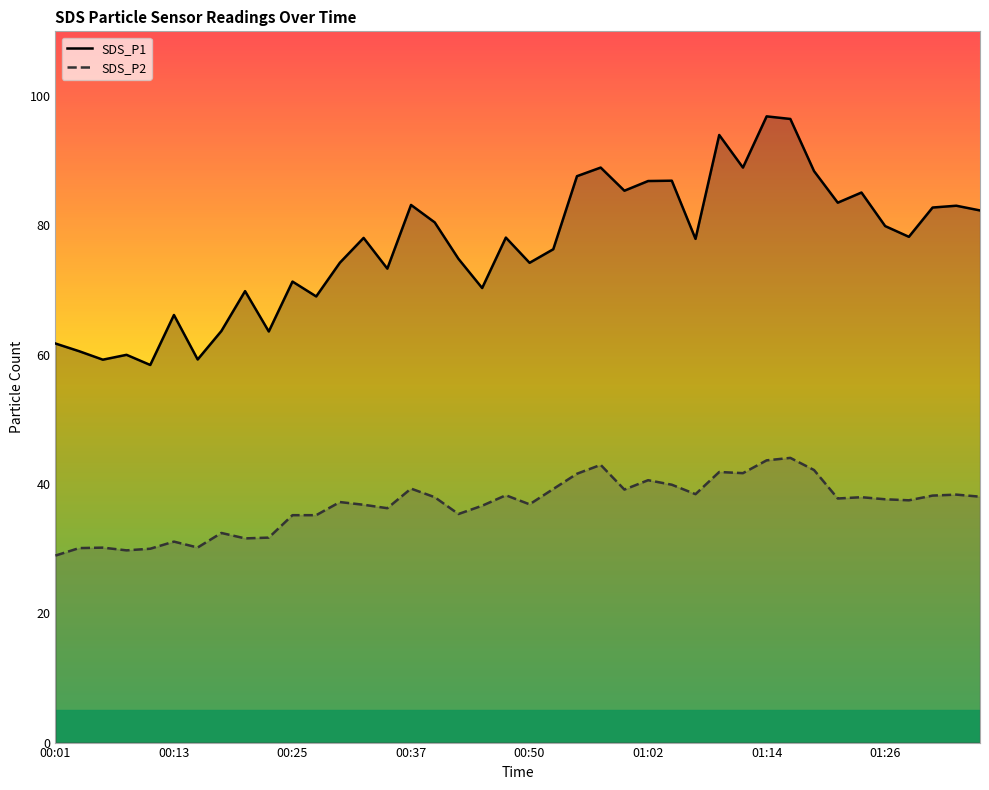

What is the highest value of the SDS_P2 series?

44.0